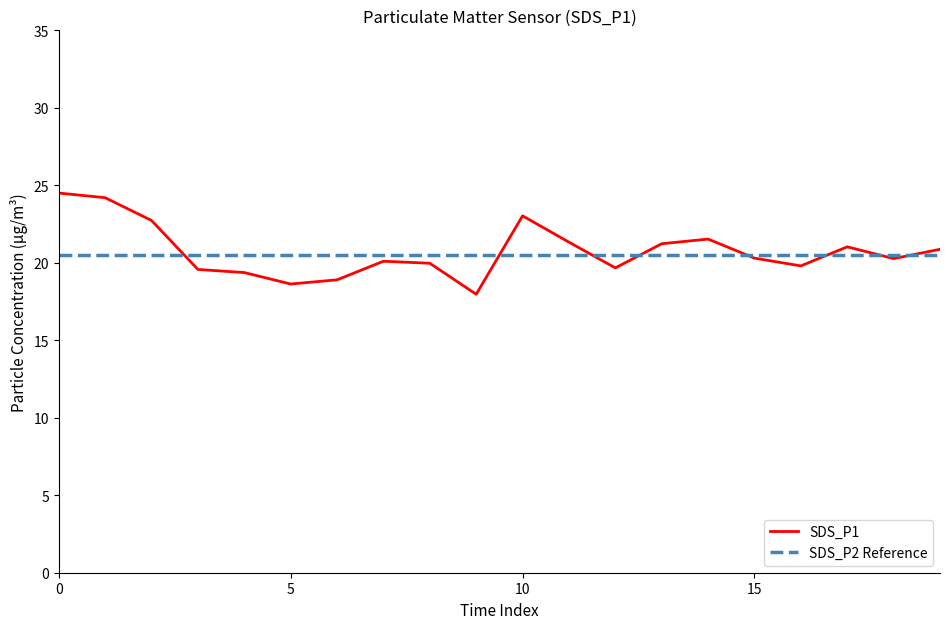

How many categories are shown in the chart?

20